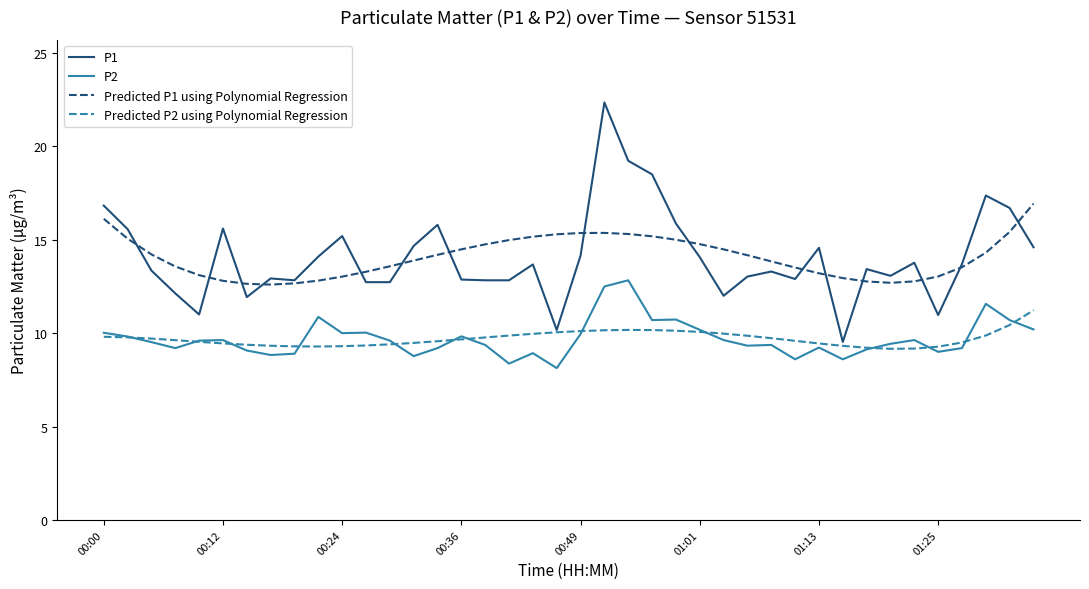

What are all the series names shown in the legend?

P1, P2, Predicted P1 using Polynomial Regression, Predicted P2 using Polynomial Regression